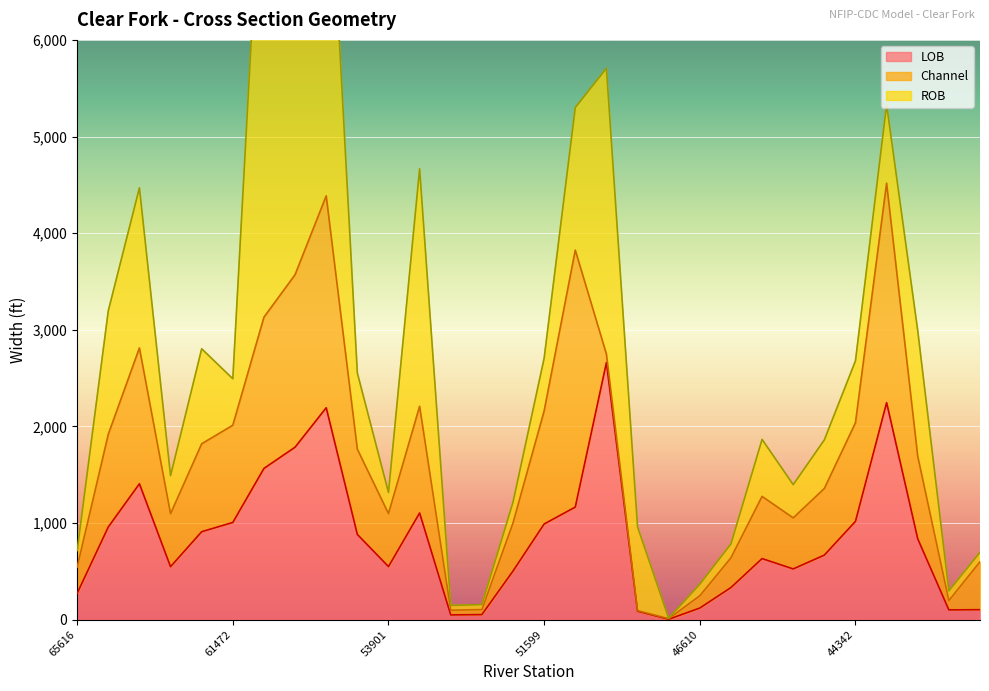

Rank the categories by ROB value from lowest to highest.

46611, 52242, 52192, 40064, 40178, 46610, 46489, 65616, 52140, 53901, 45544, 62953, 61472, 45015, 51599, 46175, 44342, 54806, 43324, 46736, 62405, 65344, 41045, 50598, 64380, 53352, 49420, 58850, 57021, 60451